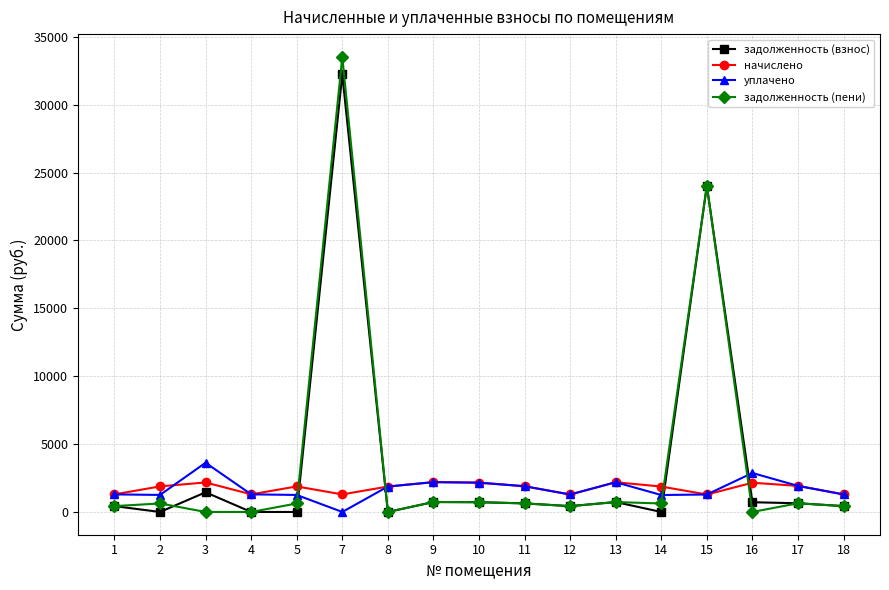

At which label does уплачено reach its minimum?

7